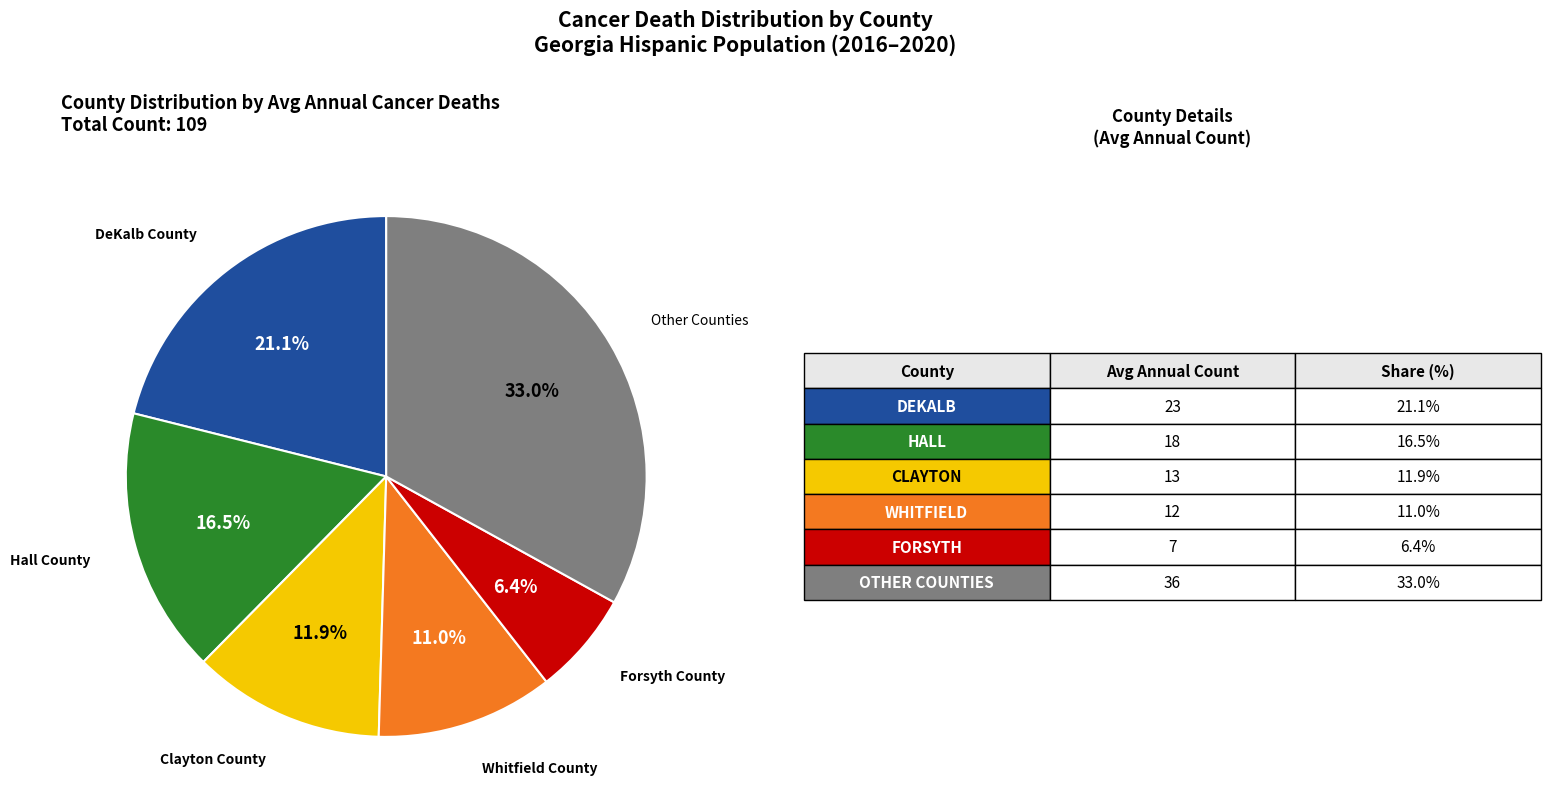

Does any single category account for the majority?

No